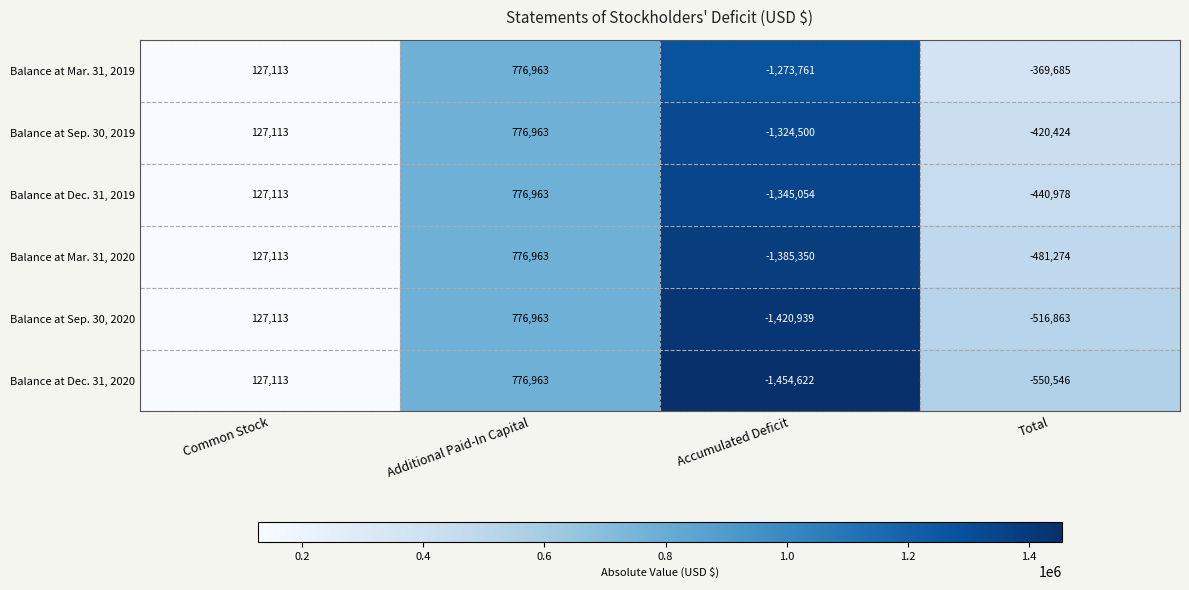

True or false: Balance at Dec. 31, 2019 has a value of -599283 at Accumulated Deficit.

False